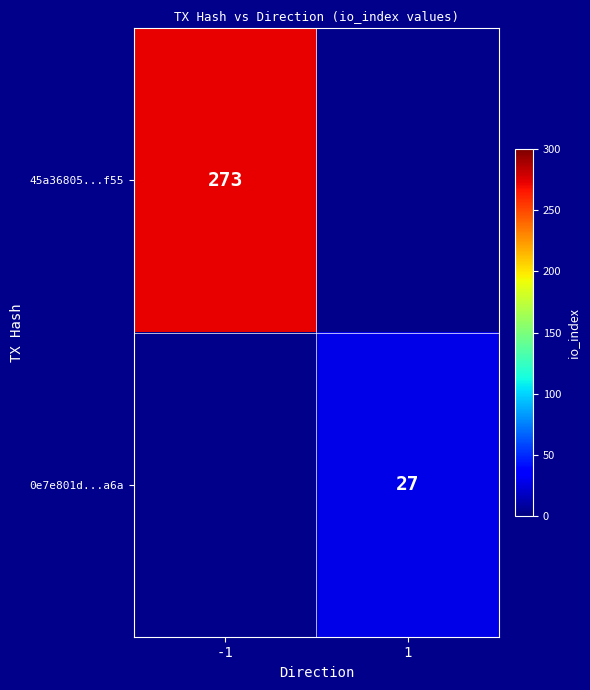

Which has a higher value, 1 or -1?

-1